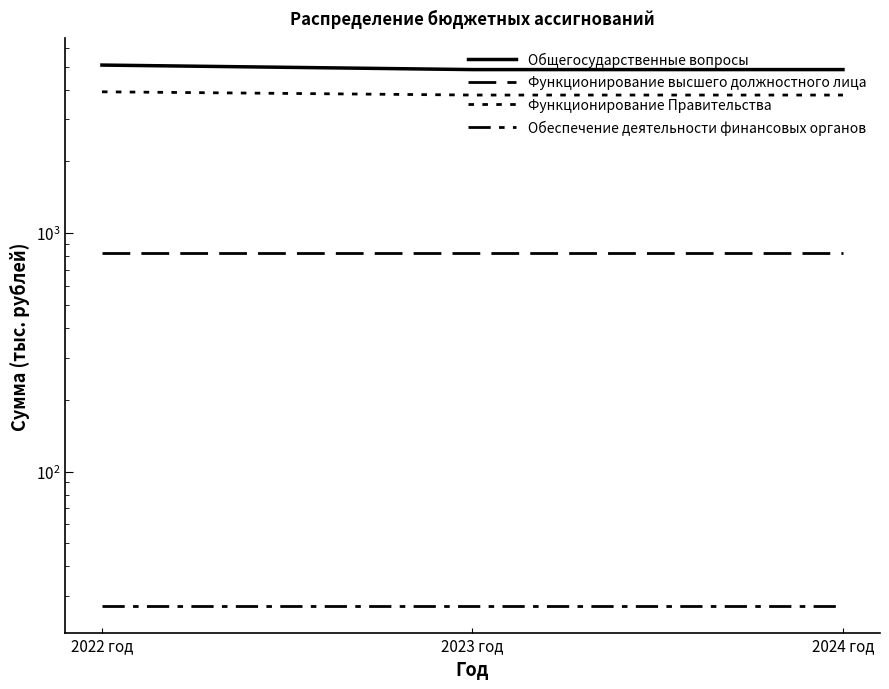

Which series has the largest range (max minus min)?

Общегосударственные вопросы